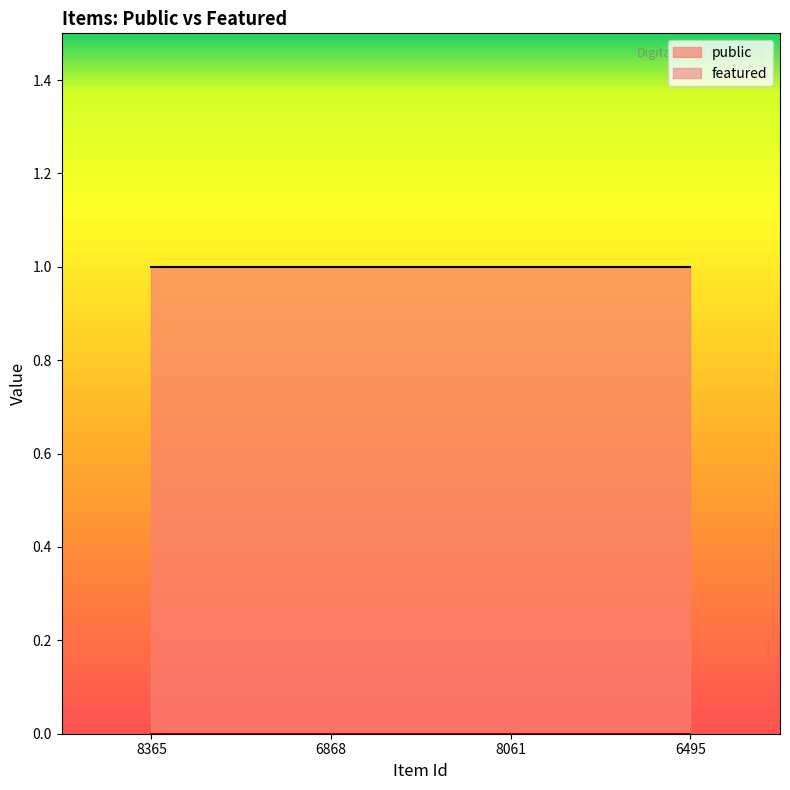

What is the label of the 3rd point from the right?

6868